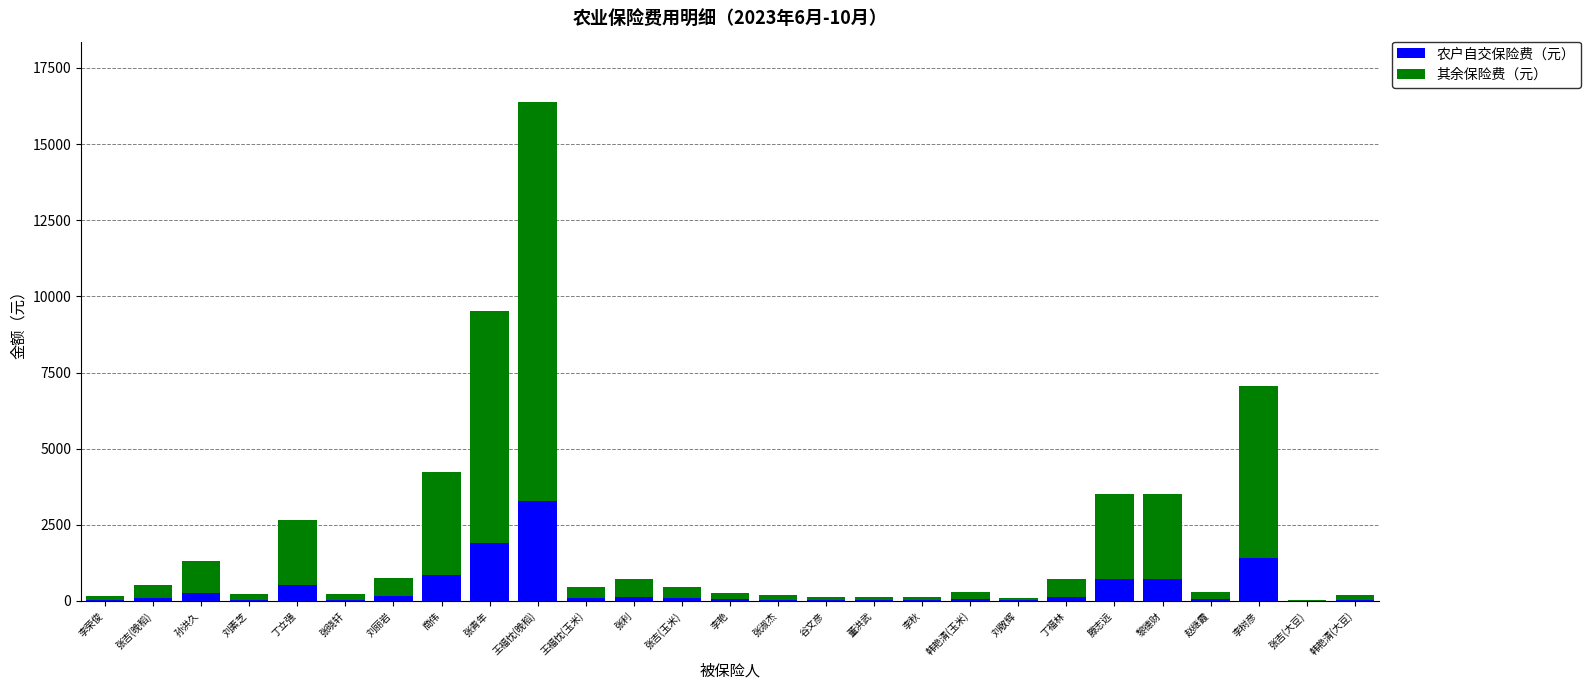

The value of 农户自交保险费（元） at 黎德财 is 704.5. True or false?

True